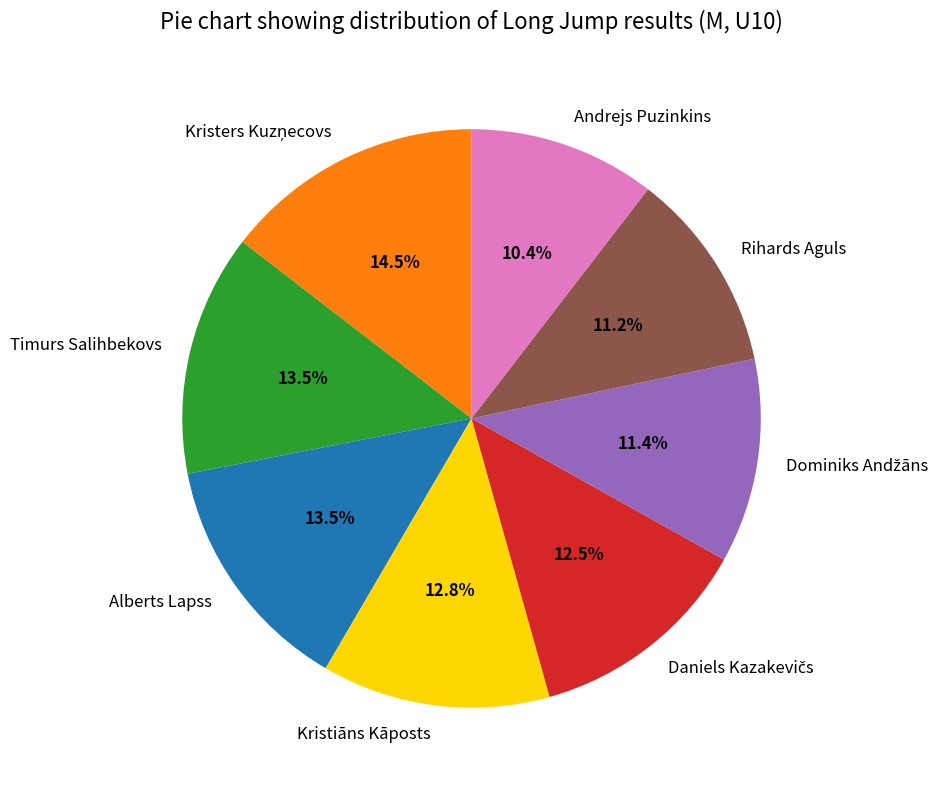

How many slices are in this pie chart?

8